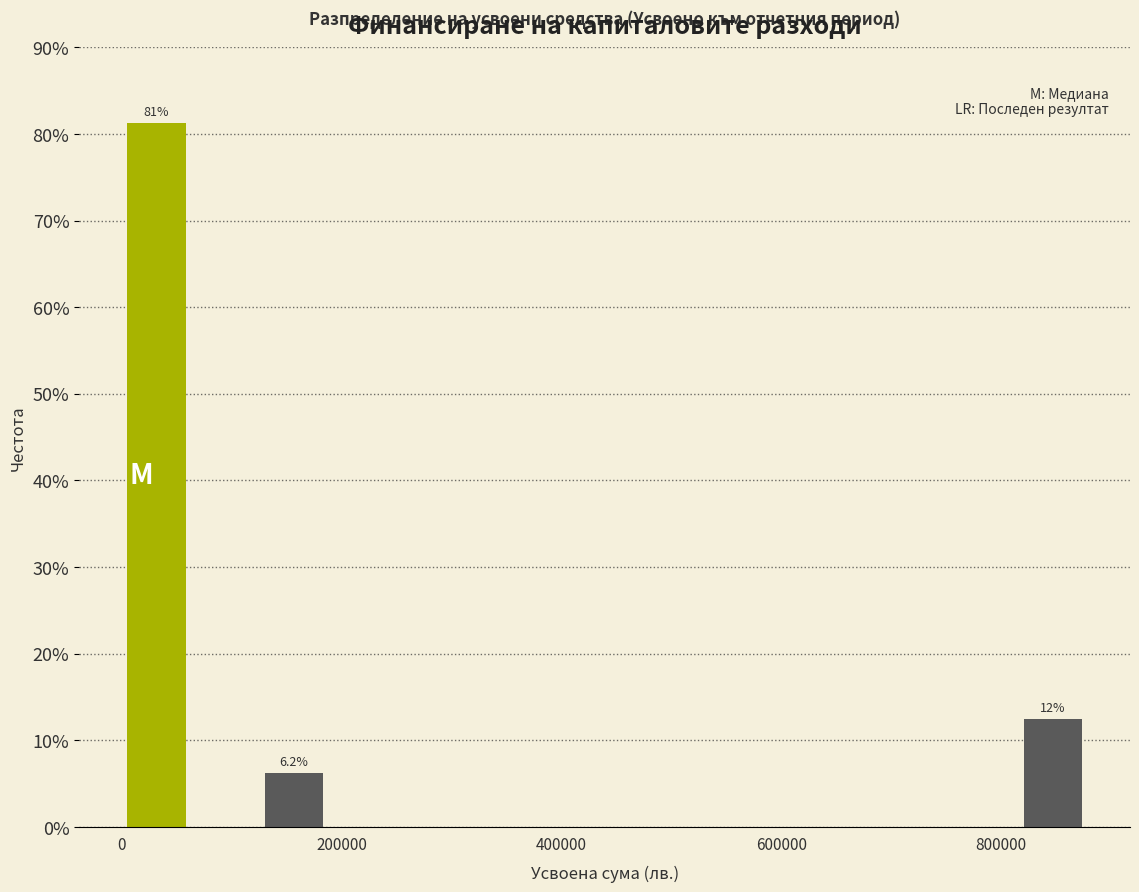

Around what value on the x-axis is the tallest bar? Give the approximate position of its centre, as read against the axis.

40000